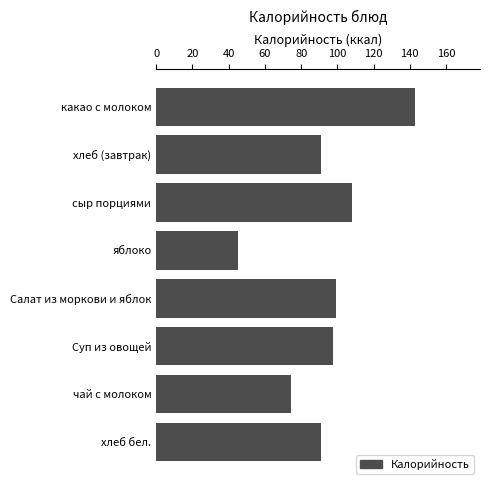

Which category has the lowest value across all series?

яблоко